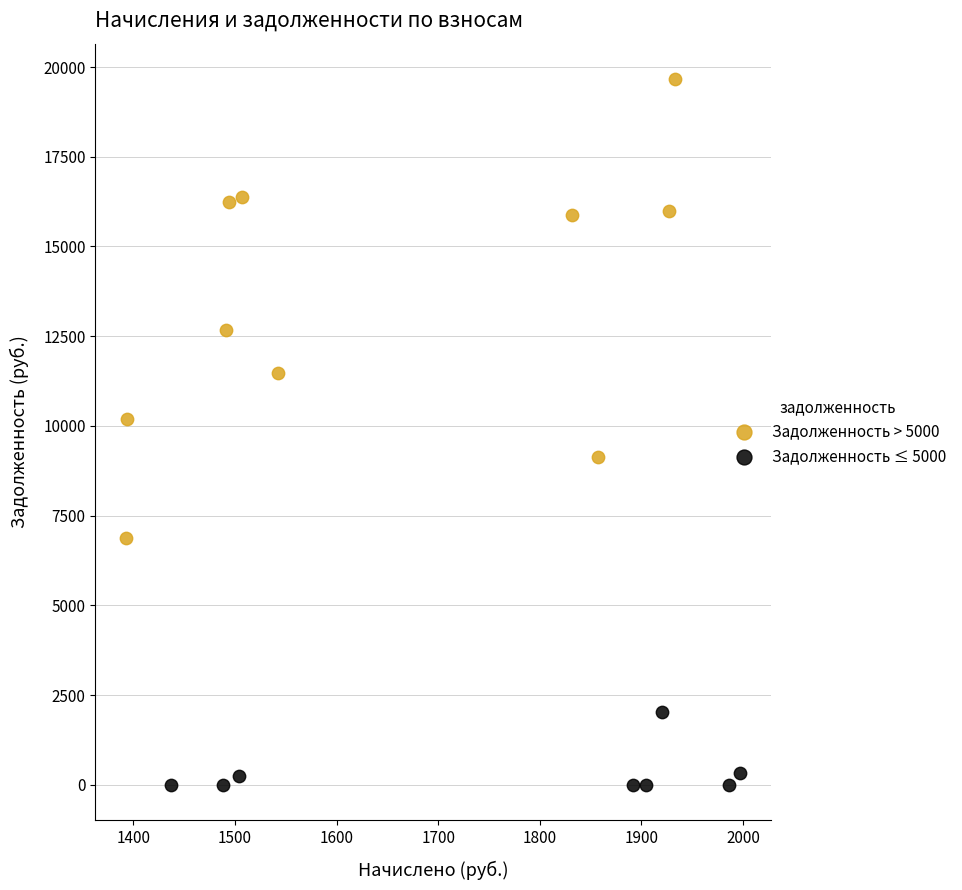

Which series contains the lowest Y value?

Задолженность ≤ 5000